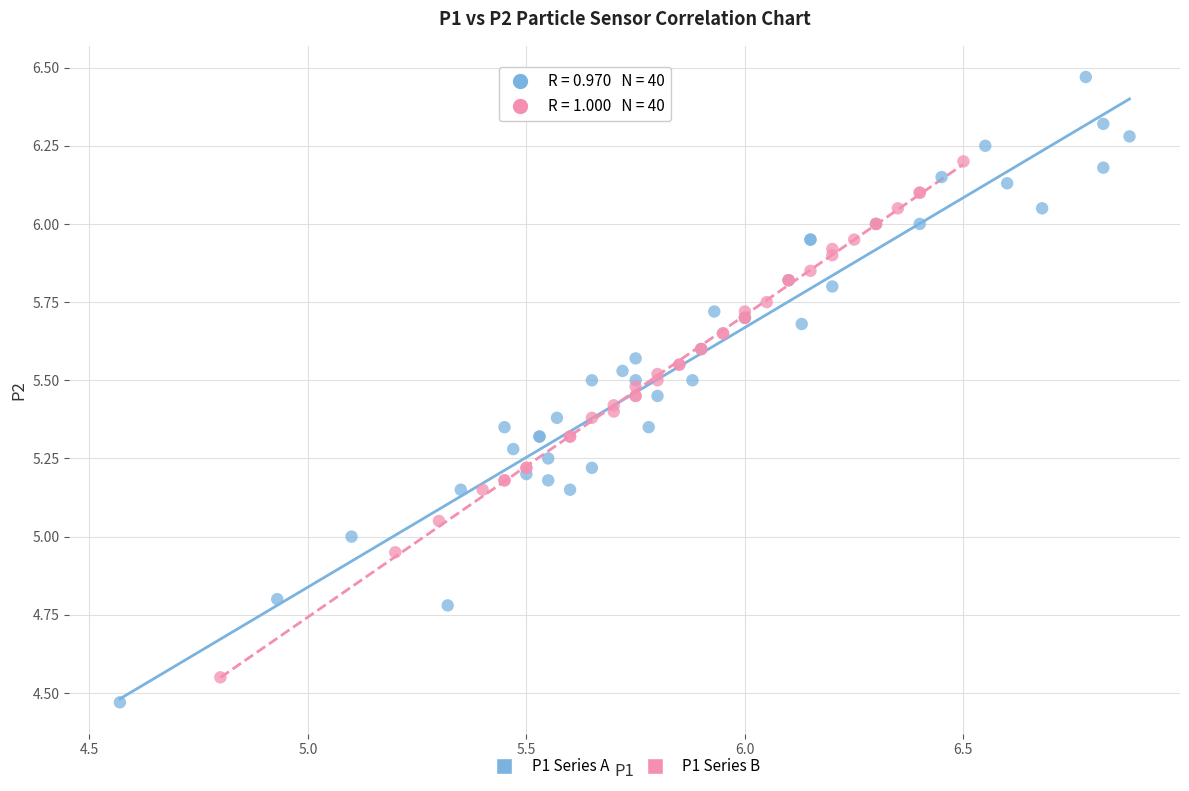

Which series has the largest Y range (max minus min)?

P1 Series A